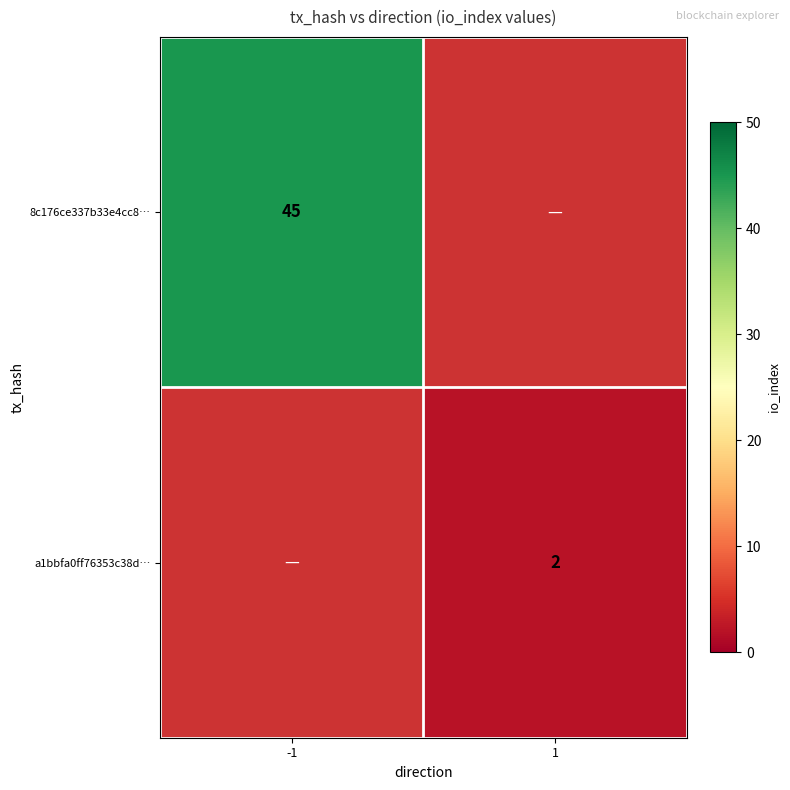

The a1bbfa0ff76353c38d… series shows 3 at 1. True or false?

False